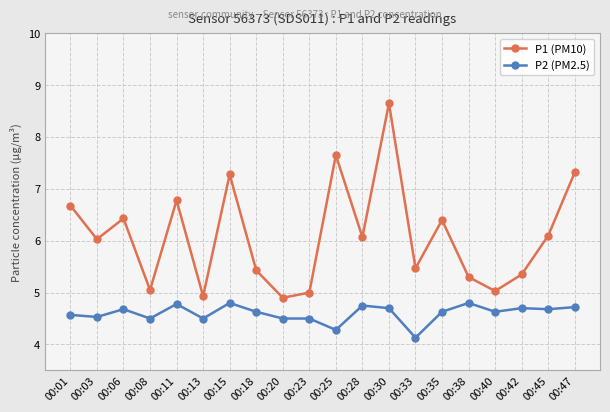

Count the number of data series in this chart.

2